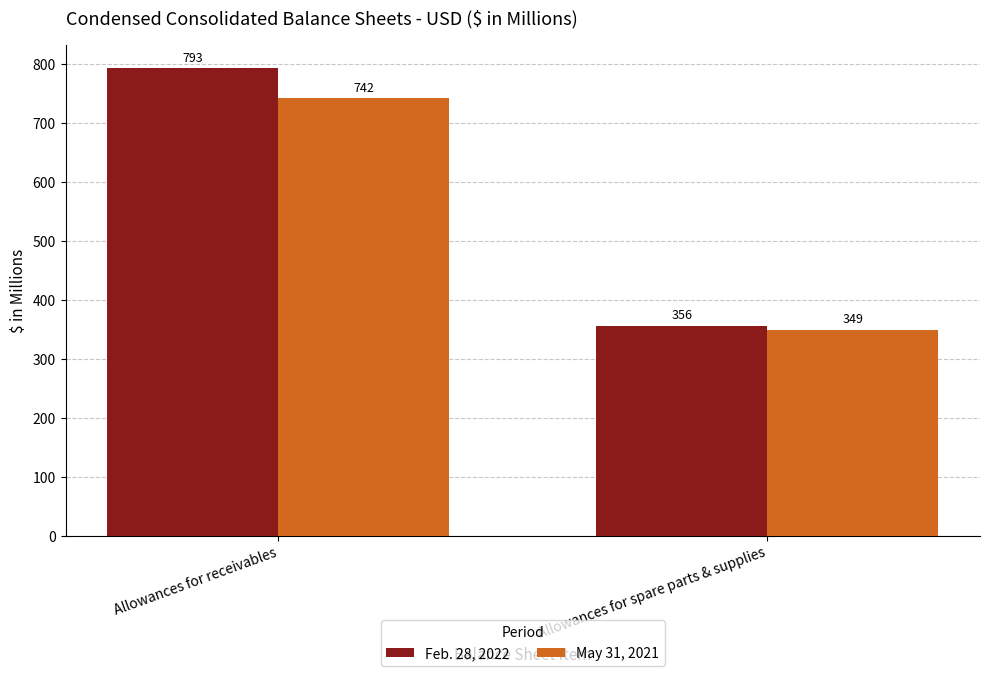

Is it true that May 31, 2021 equals 742 at Allowances for receivables?

True